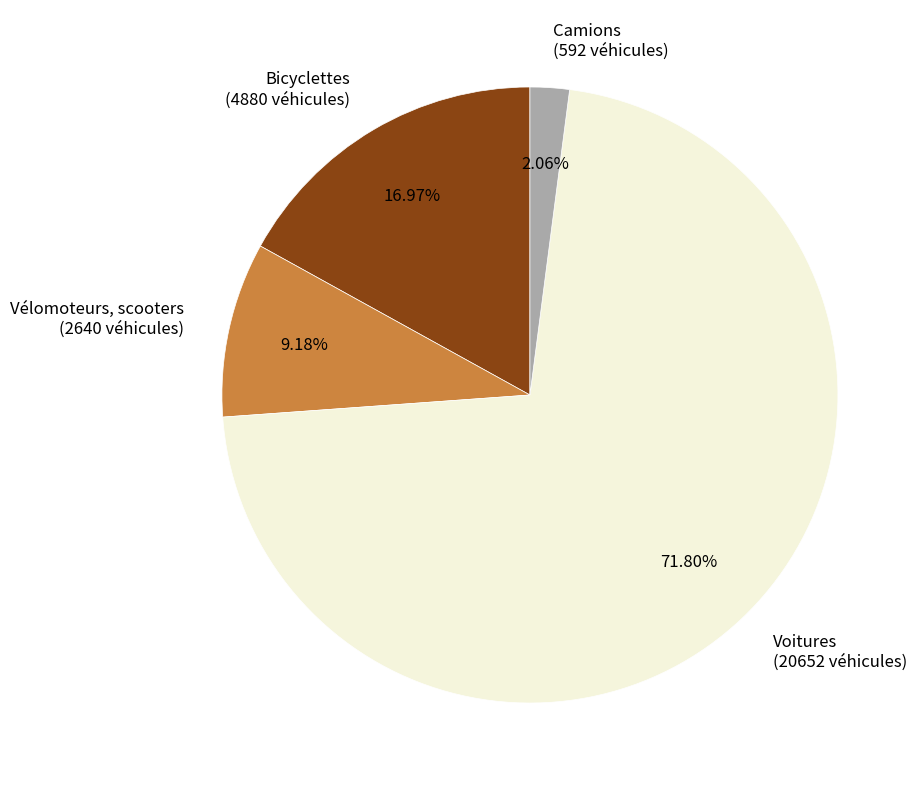

To the nearest percent, what is the difference between the largest and smallest slice percentages?

70%